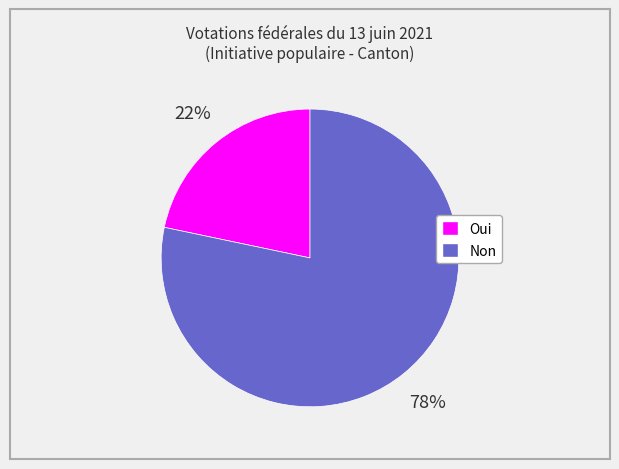

How many segments does this pie chart have?

2